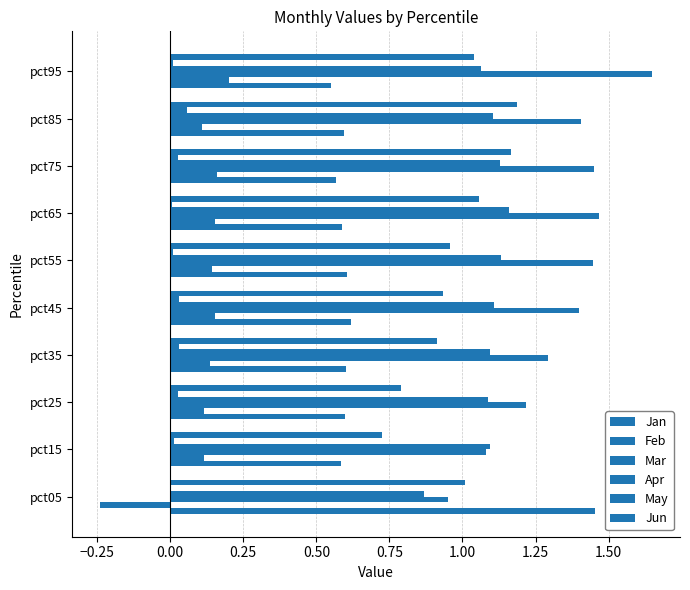

What is the lowest value of the Mar series?

0.9